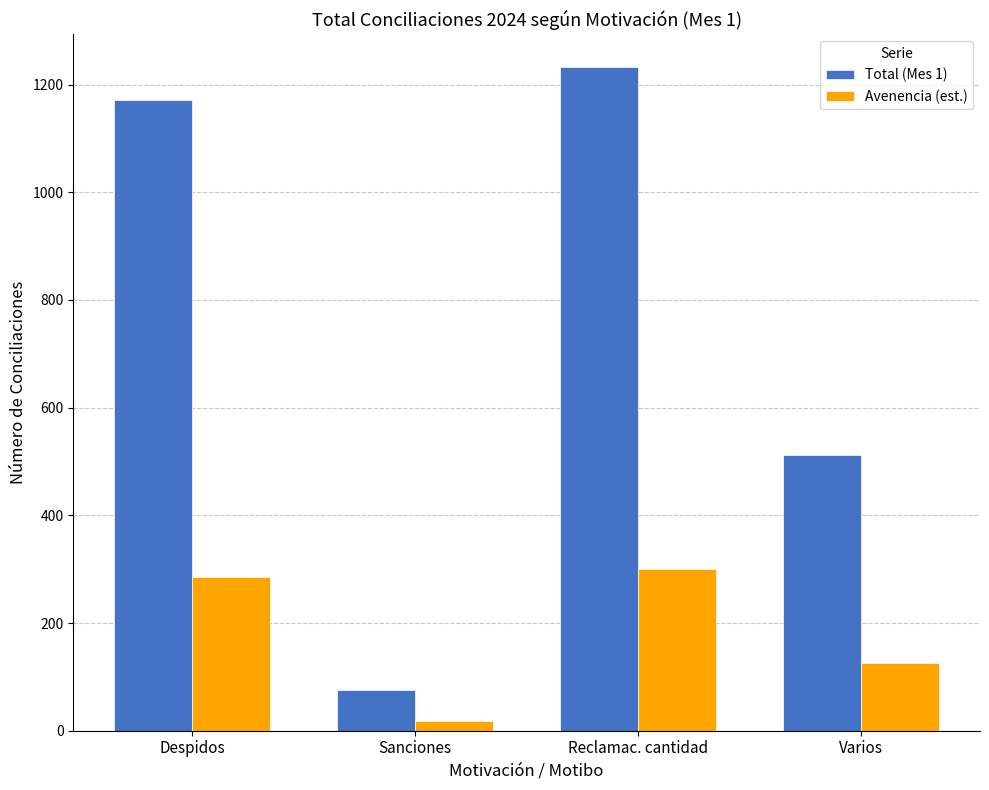

What is the difference between the highest and lowest values at Varios?

387